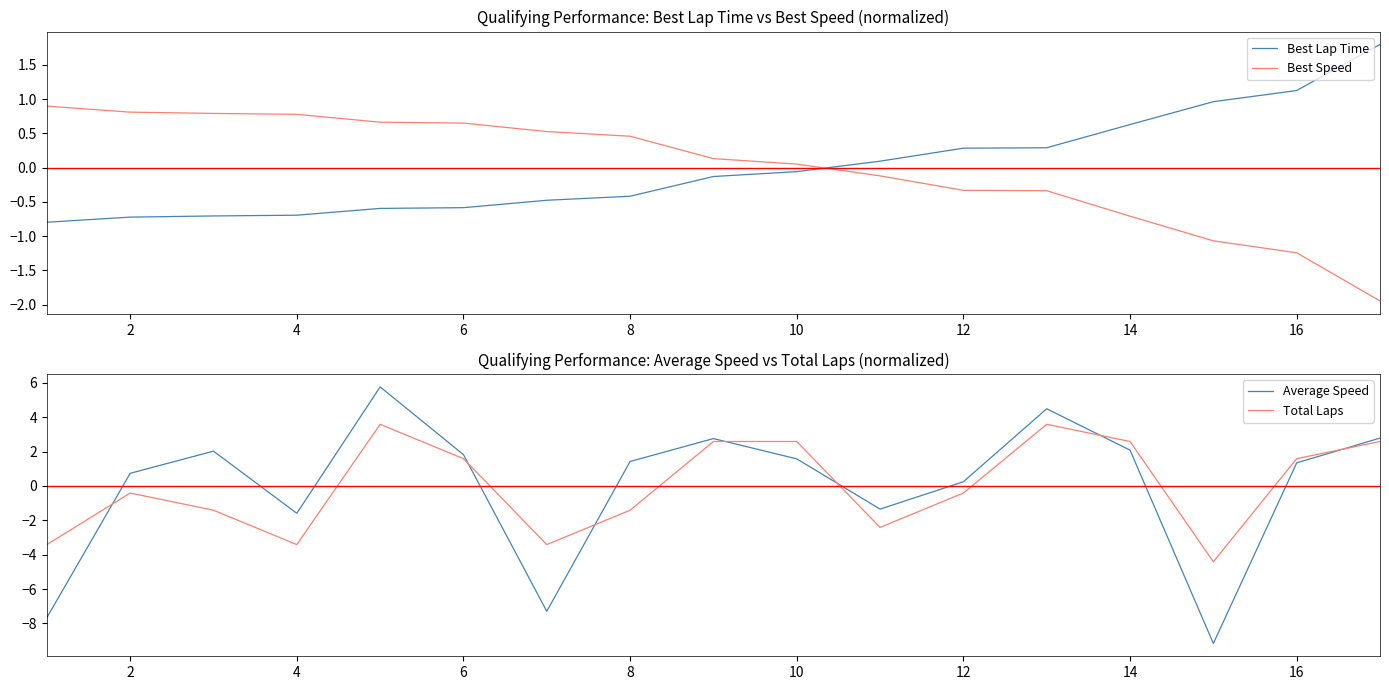

What is the difference between the Total Laps values at 6 and 14?

1.0